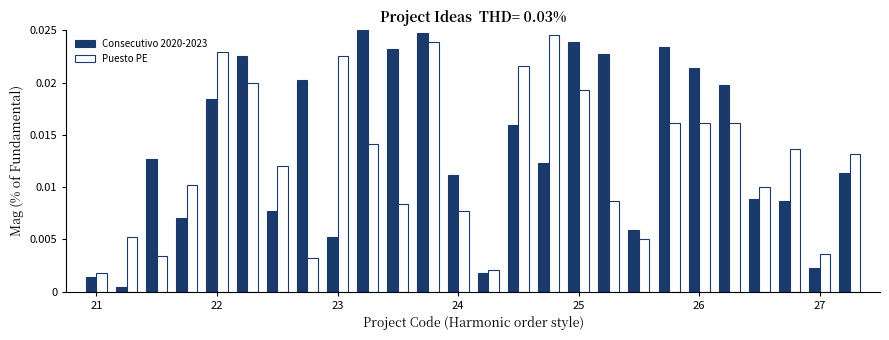

Which series has the largest range (max minus min)?

Consecutivo 2020-2023